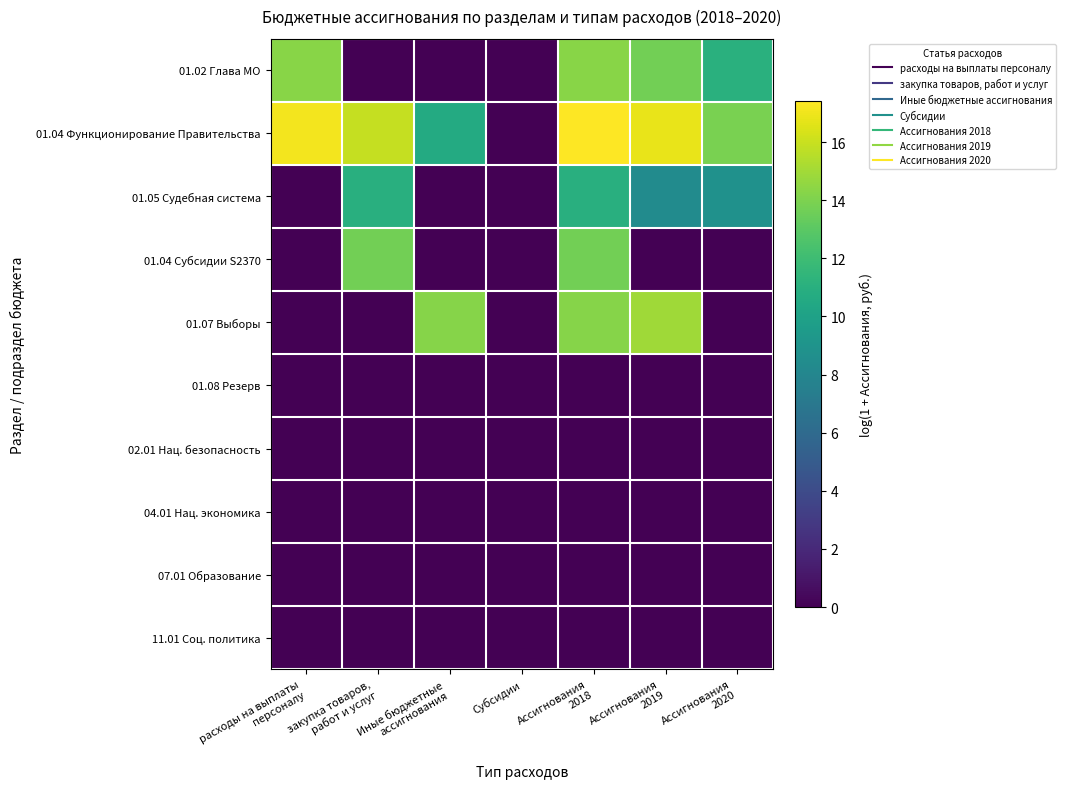

Reading left to right, list all the values displayed in this chart.

01.02 Глава МО: расходы на выплаты
персоналу=14.3	закупка товаров,
работ и услуг=0.0	Иные бюджетные
ассигнования=0.0	Субсидии=0.0	Ассигнования
2018=14.3	Ассигнования
2019=13.7	Ассигнования
2020=11.1
01.04 Функционирование Правительства: расходы на выплаты
персоналу=17.1	закупка товаров,
работ и услуг=15.9	Иные бюджетные
ассигнования=10.7	Субсидии=0.0	Ассигнования
2018=17.4	Ассигнования
2019=16.8	Ассигнования
2020=13.9
01.05 Судебная система: расходы на выплаты
персоналу=0.0	закупка товаров,
работ и услуг=11.0	Иные бюджетные
ассигнования=0.0	Субсидии=0.0	Ассигнования
2018=11.0	Ассигнования
2019=8.4	Ассигнования
2020=8.8
01.04 Субсидии S2370: расходы на выплаты
персоналу=0.0	закупка товаров,
работ и услуг=13.7	Иные бюджетные
ассигнования=0.0	Субсидии=0.0	Ассигнования
2018=13.7	Ассигнования
2019=0.0	Ассигнования
2020=0.0
01.07 Выборы: расходы на выплаты
персоналу=0.0	закупка товаров,
работ и услуг=0.0	Иные бюджетные
ассигнования=14.2	Субсидии=0.0	Ассигнования
2018=14.2	Ассигнования
2019=14.9	Ассигнования
2020=0.0
01.08 Резерв: расходы на выплаты
персоналу=0.0	закупка товаров,
работ и услуг=0.0	Иные бюджетные
ассигнования=0.0	Субсидии=0.0	Ассигнования
2018=0.0	Ассигнования
2019=0.0	Ассигнования
2020=0.0
02.01 Нац. безопасность: расходы на выплаты
персоналу=0.0	закупка товаров,
работ и услуг=0.0	Иные бюджетные
ассигнования=0.0	Субсидии=0.0	Ассигнования
2018=0.0	Ассигнования
2019=0.0	Ассигнования
2020=0.0
04.01 Нац. экономика: расходы на выплаты
персоналу=0.0	закупка товаров,
работ и услуг=0.0	Иные бюджетные
ассигнования=0.0	Субсидии=0.0	Ассигнования
2018=0.0	Ассигнования
2019=0.0	Ассигнования
2020=0.0
07.01 Образование: расходы на выплаты
персоналу=0.0	закупка товаров,
работ и услуг=0.0	Иные бюджетные
ассигнования=0.0	Субсидии=0.0	Ассигнования
2018=0.0	Ассигнования
2019=0.0	Ассигнования
2020=0.0
11.01 Соц. политика: расходы на выплаты
персоналу=0.0	закупка товаров,
работ и услуг=0.0	Иные бюджетные
ассигнования=0.0	Субсидии=0.0	Ассигнования
2018=0.0	Ассигнования
2019=0.0	Ассигнования
2020=0.0